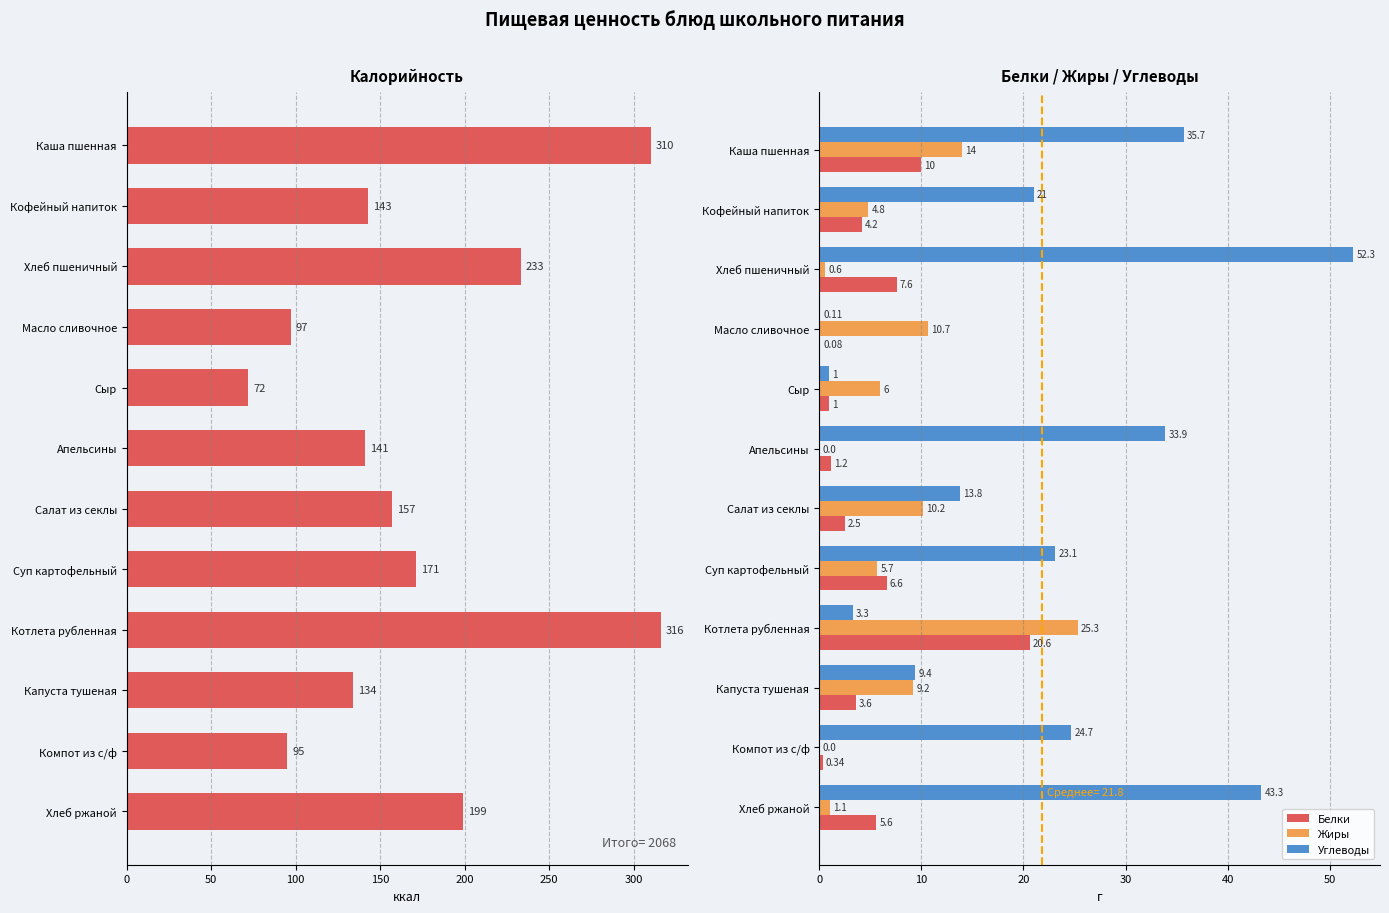

What is the sum of all Белки values?

63.3